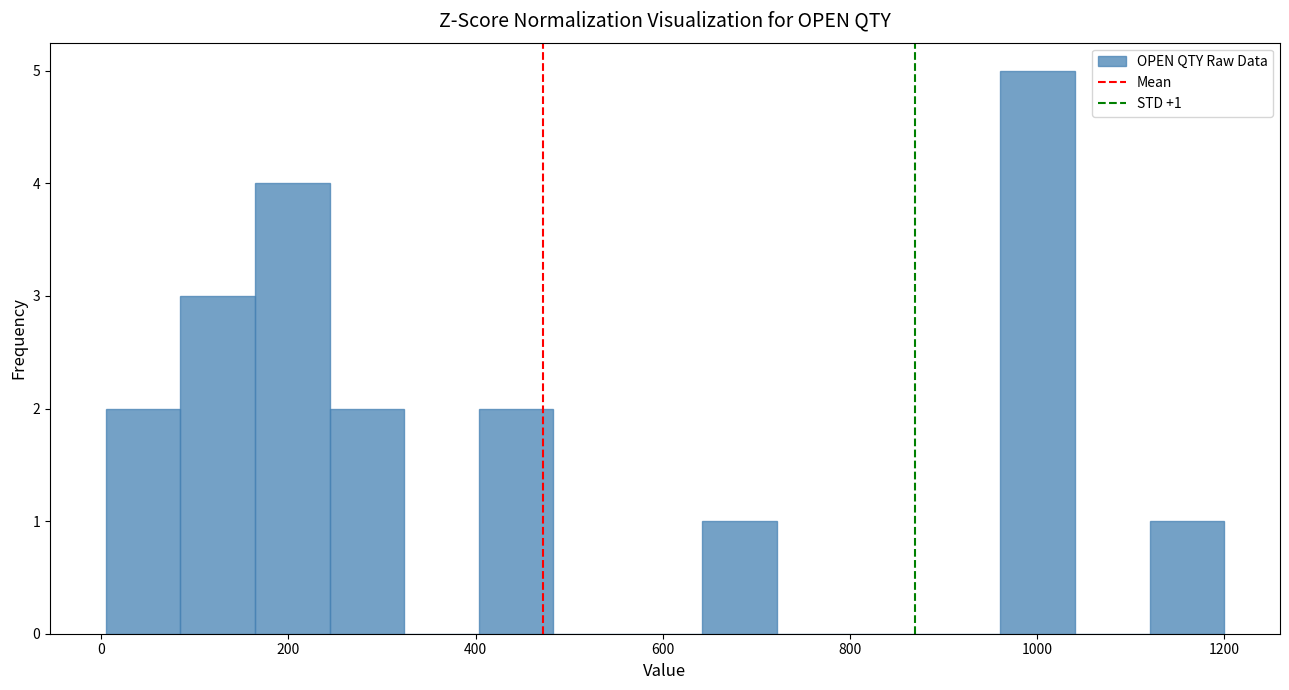

Around what value on the x-axis is the tallest bar? Give the approximate position of its centre, as read against the axis.

1000